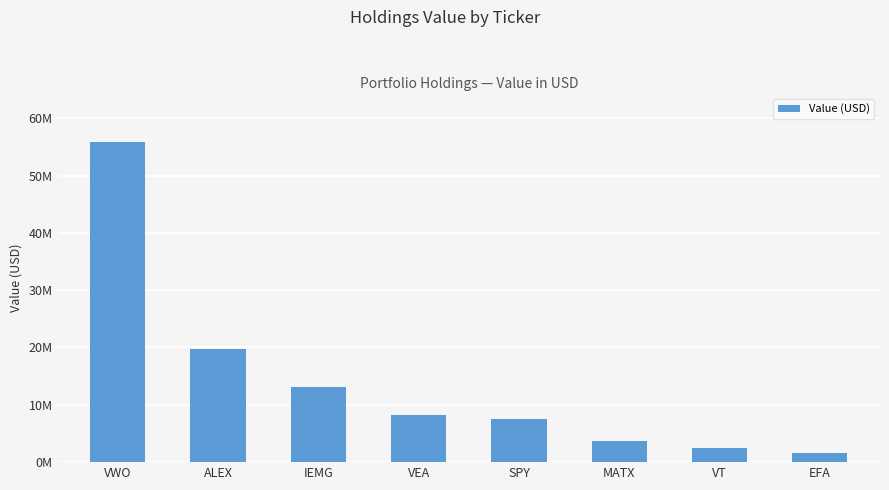

Which has a higher value, EFA or VEA?

VEA